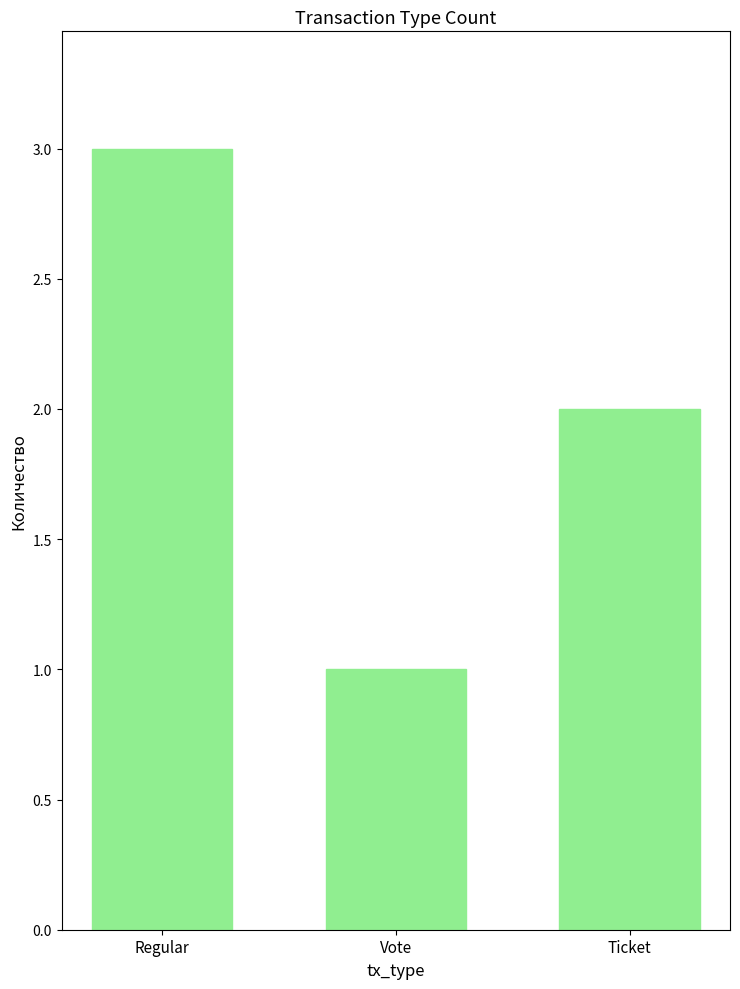

What is the label of the 3rd bar from the right?

Regular